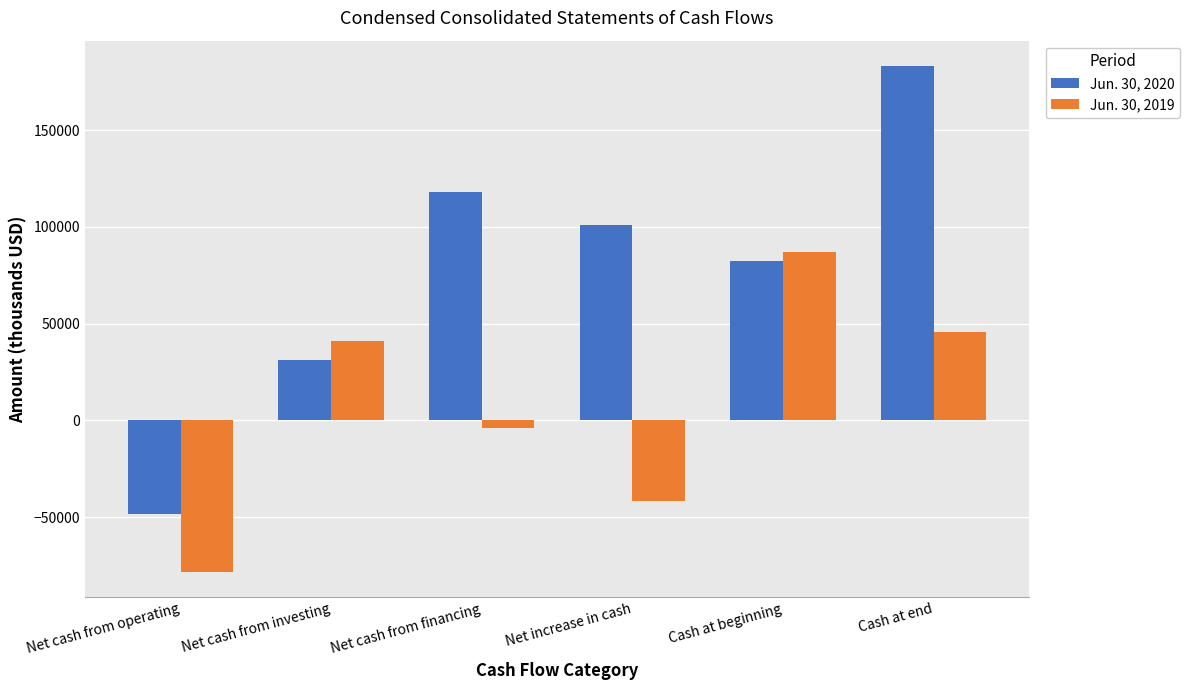

What is the difference between the maximum and minimum values in the Jun. 30, 2020 series?

231706